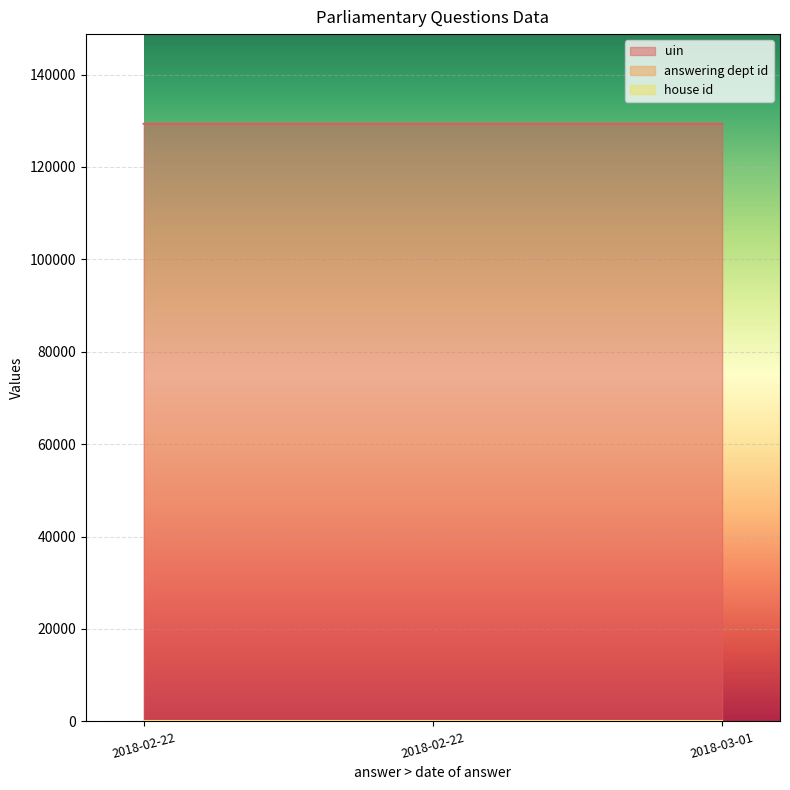

Reading left to right, list all the values displayed in this chart.

uin: 2018-02-22=129337	2018-02-22=129339	2018-03-01=129340
answering dept id: 2018-02-22=17	2018-02-22=17	2018-03-01=17
house id: 2018-02-22=1	2018-02-22=1	2018-03-01=1